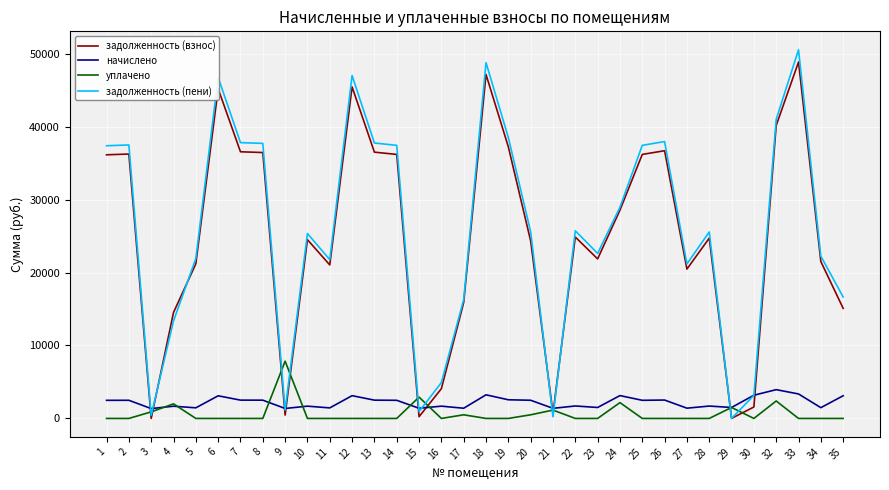

What is the difference between the highest and lowest values at 2?

37492.3